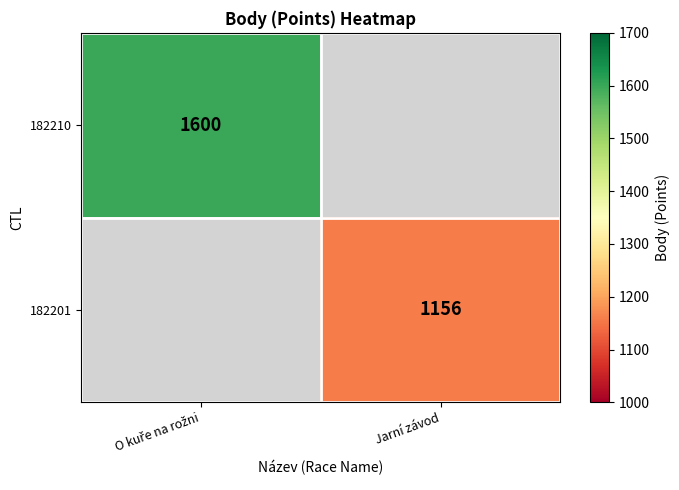

Is it true that 182201 equals 1156 at Jarní závod?

True